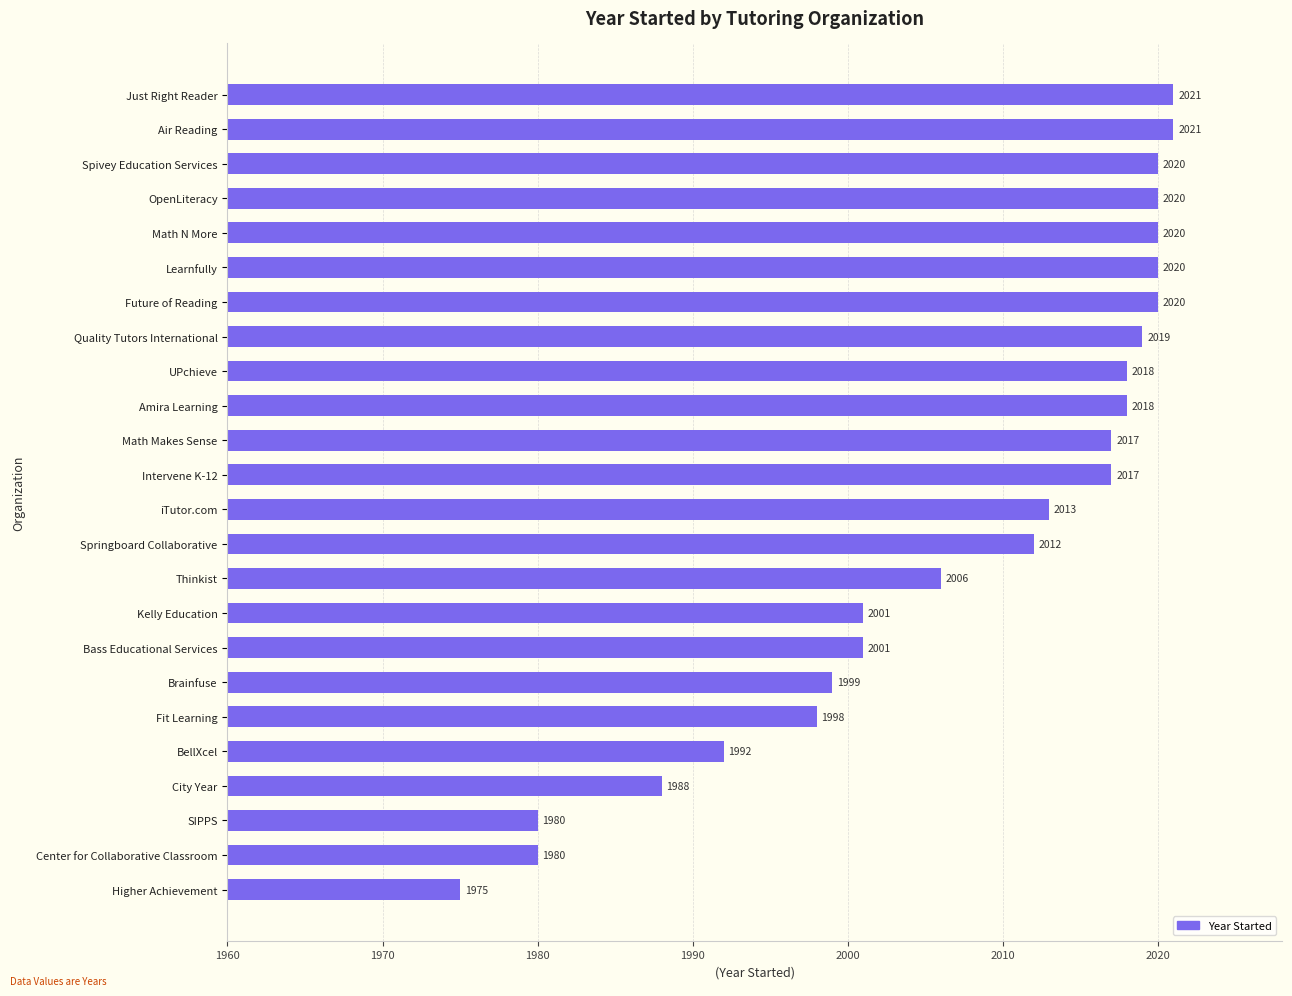

At which category does the chart reach its minimum across all series?

Higher Achievement